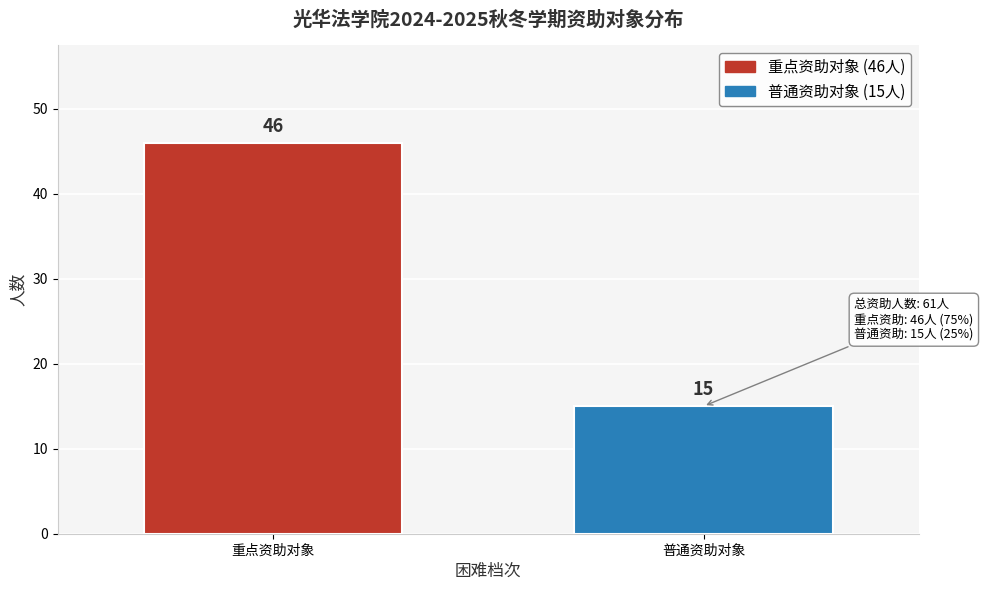

Reading left to right, what are all the values shown in this chart?

46	15